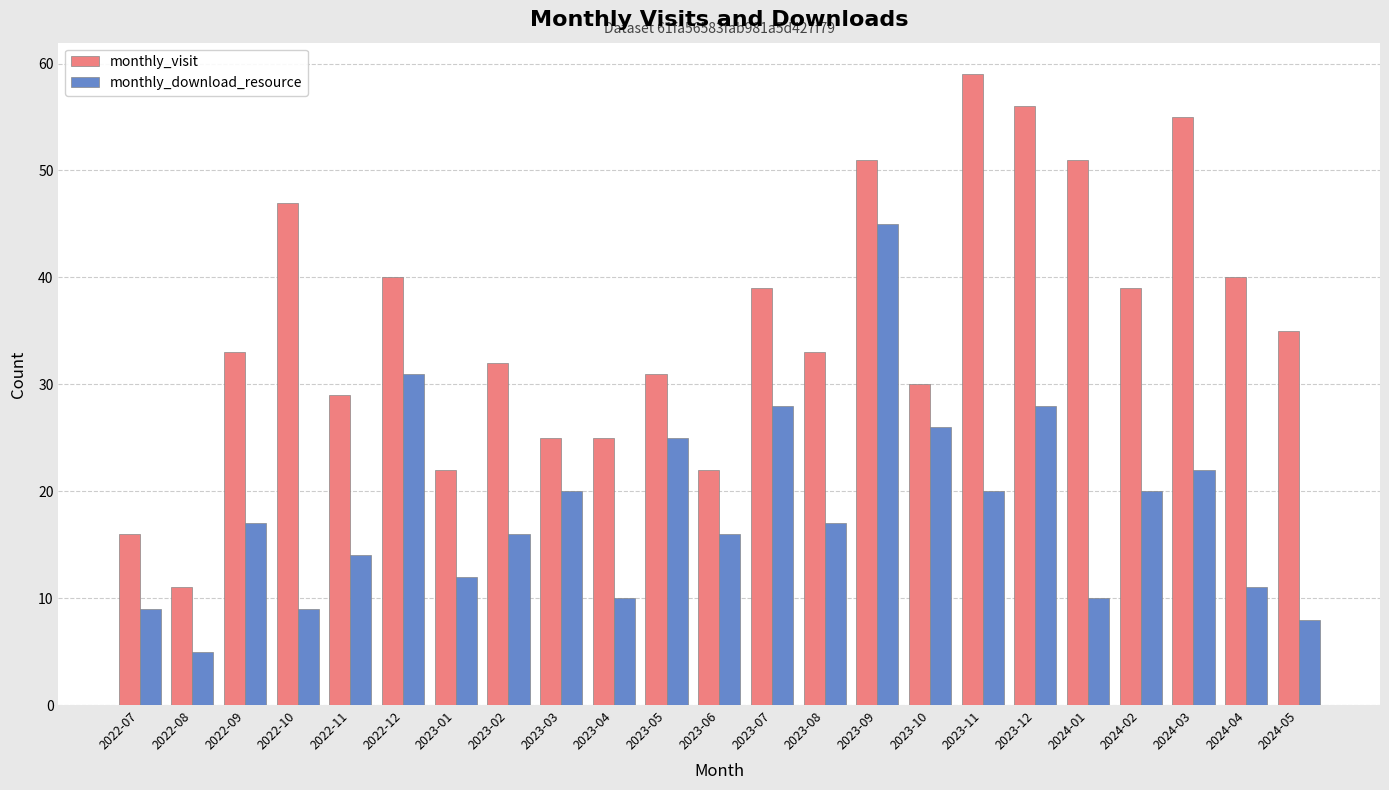

Rank the series by their maximum value, from lowest to highest.

monthly_download_resource, monthly_visit